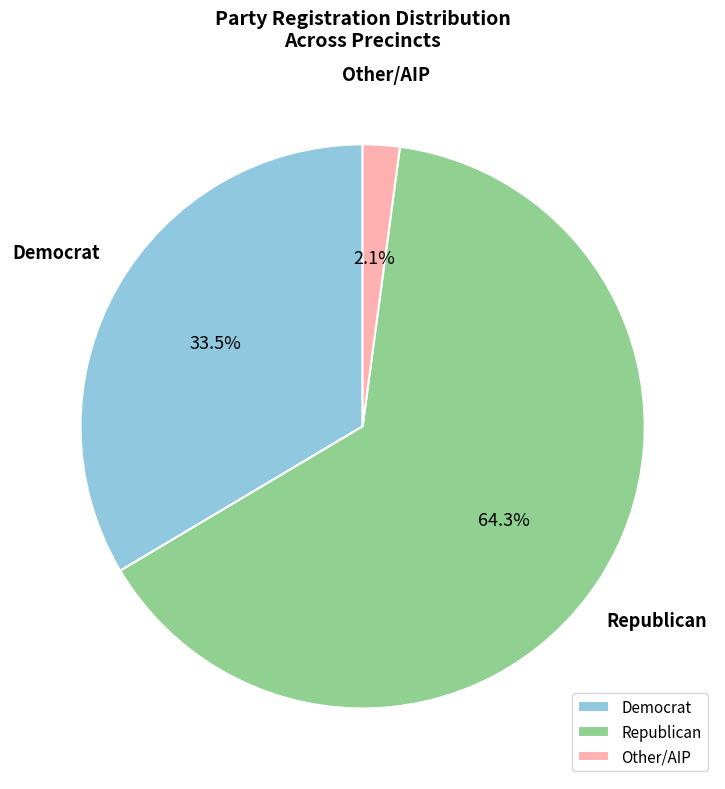

Do Republican and Other/AIP together represent more than half of the pie?

Yes